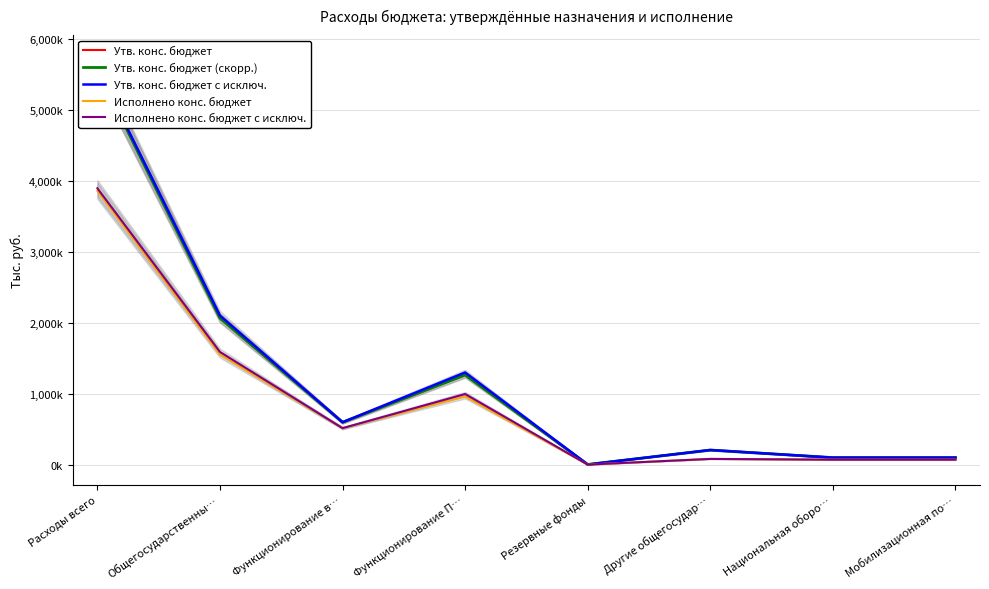

What value does the Утв. конс. бюджет series have at Общегосударственны…?

2067376.4